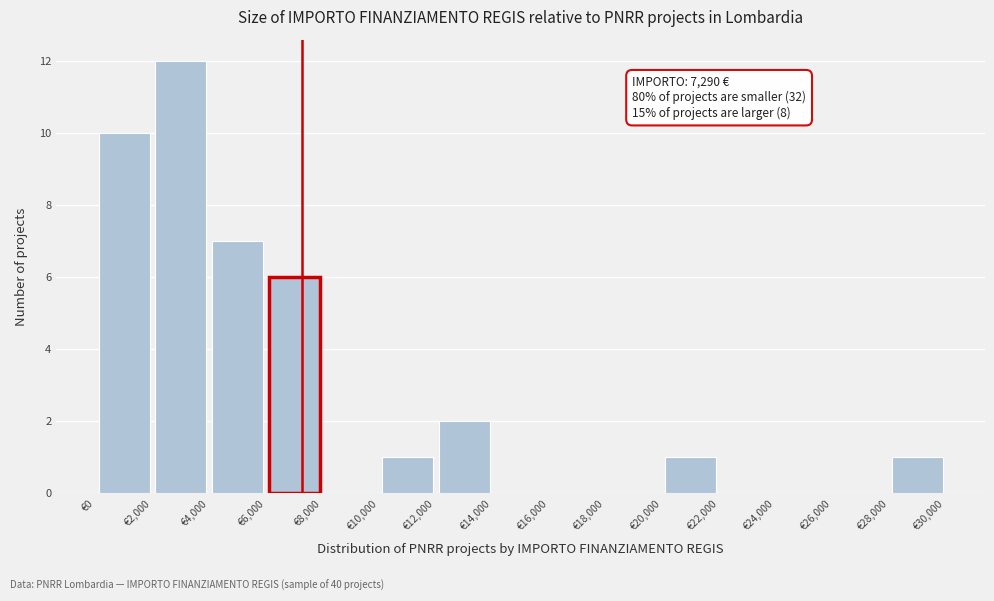

Which range on the x-axis has the tallest bar?

2000 to 4000